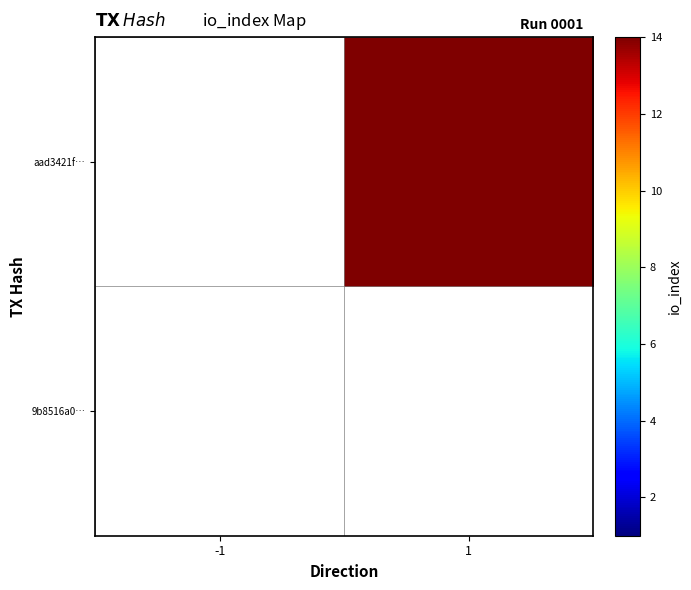

List the series in order of their overall mean, lowest first.

9b8516a0…, aad3421f…